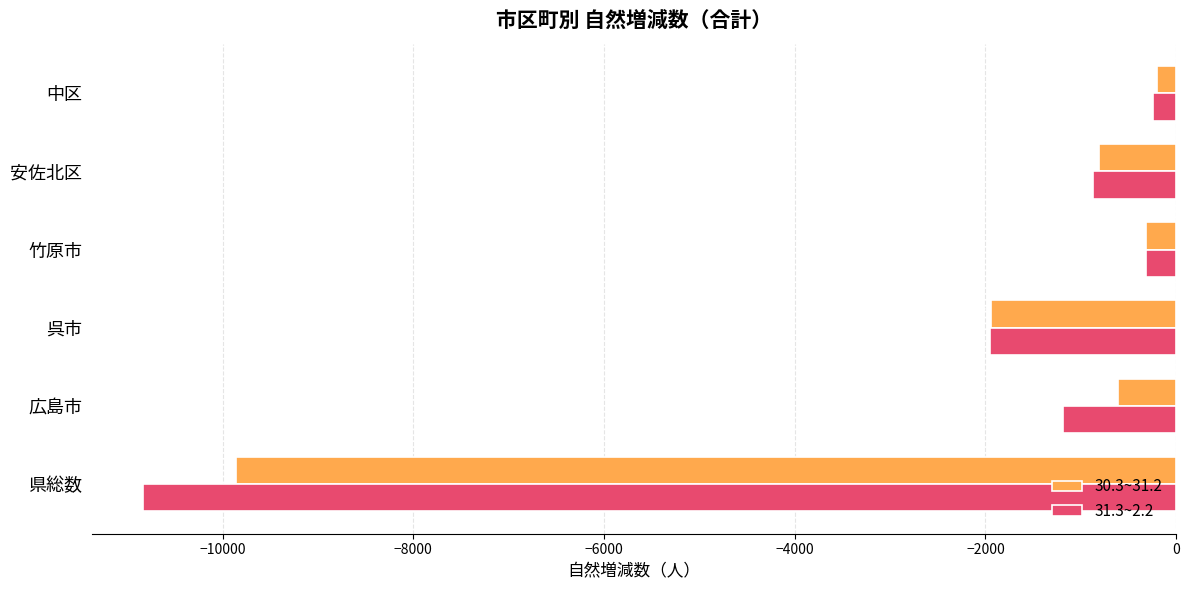

At which category is the sum across all series the highest?

中区